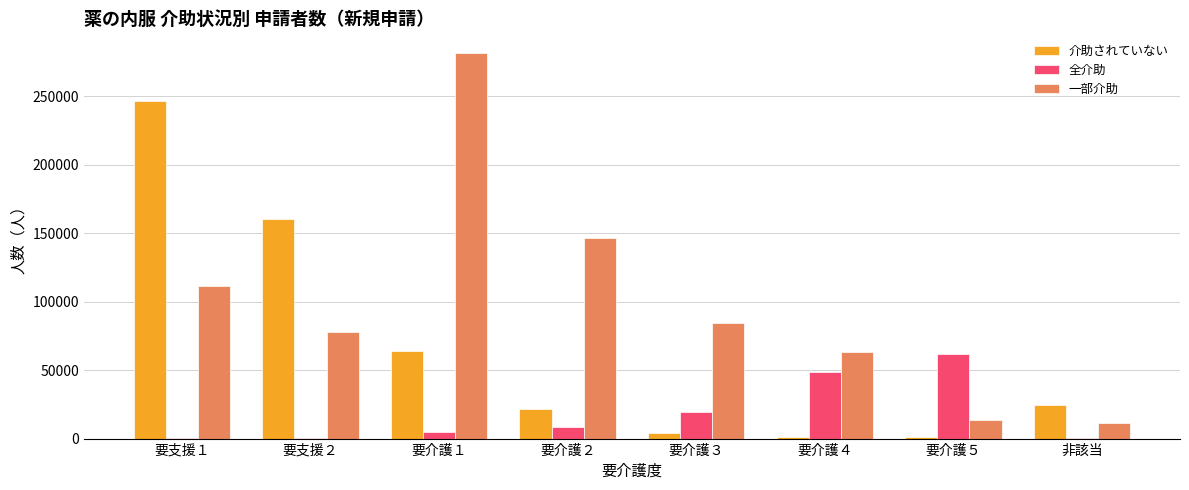

Which category has the highest value across all series?

要介護１